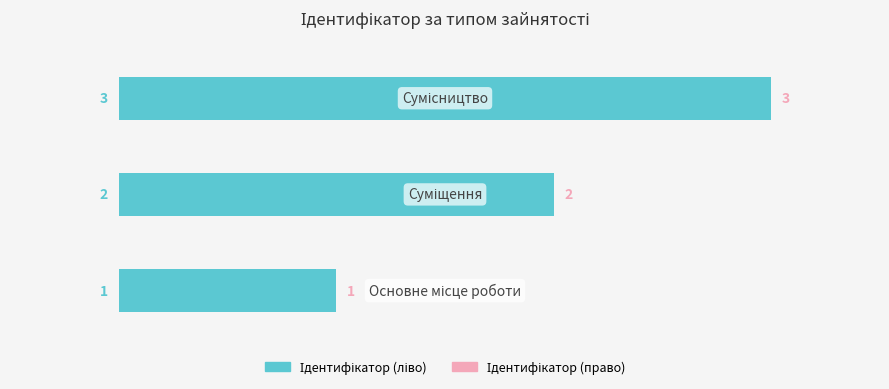

Count the values in the range 1 to 3.

3